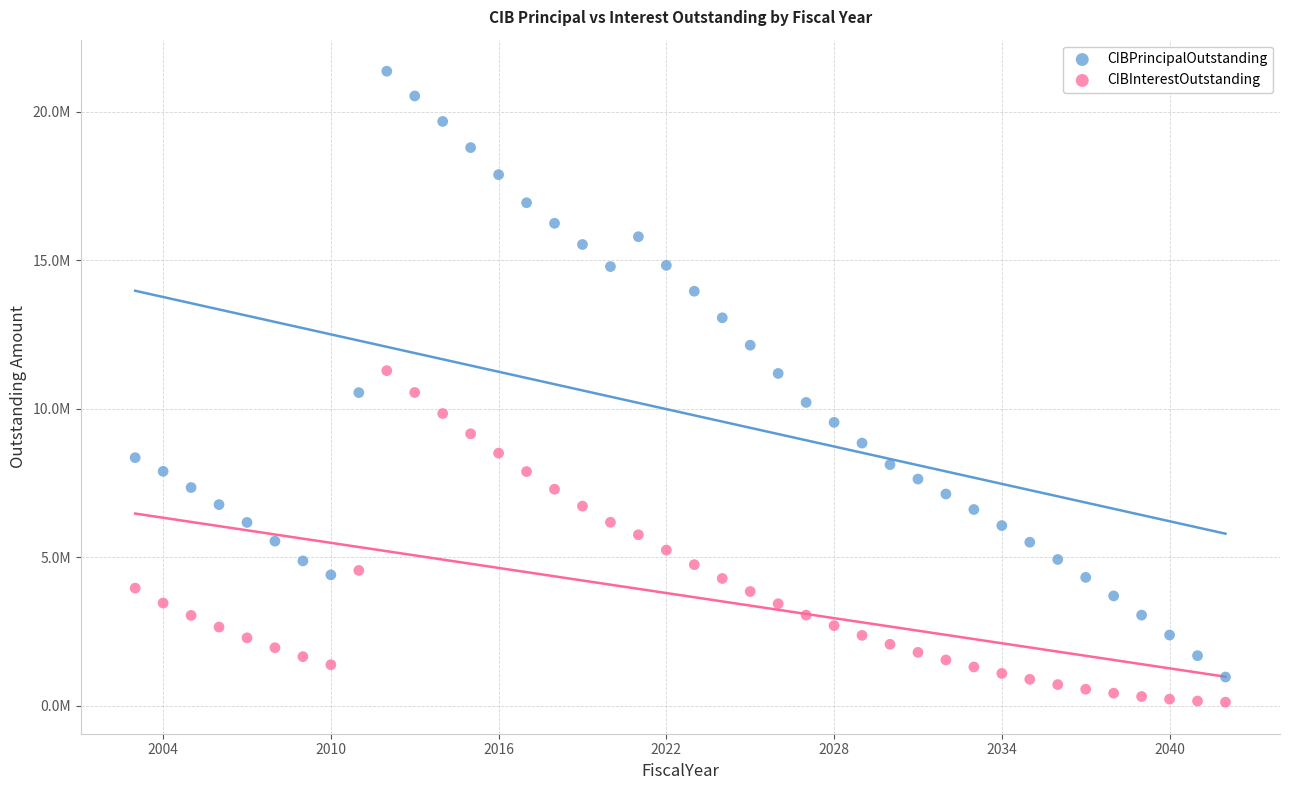

Which series reaches the minimum Y coordinate?

CIBInterestOutstanding